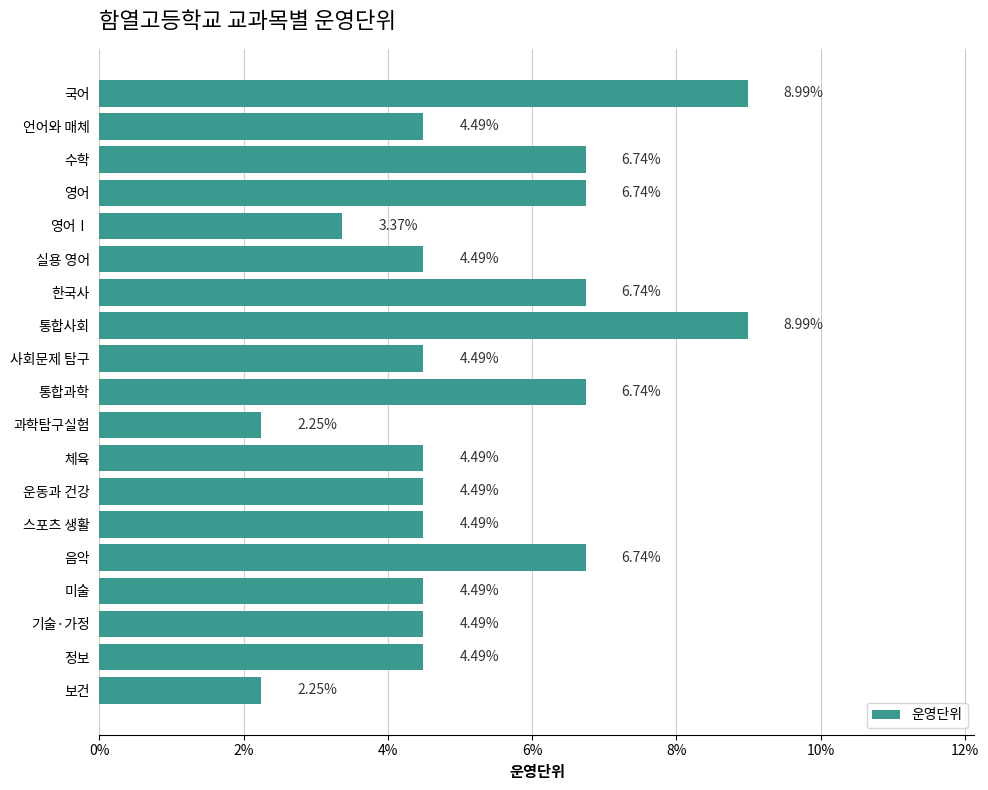

How many data points are above 4?

16